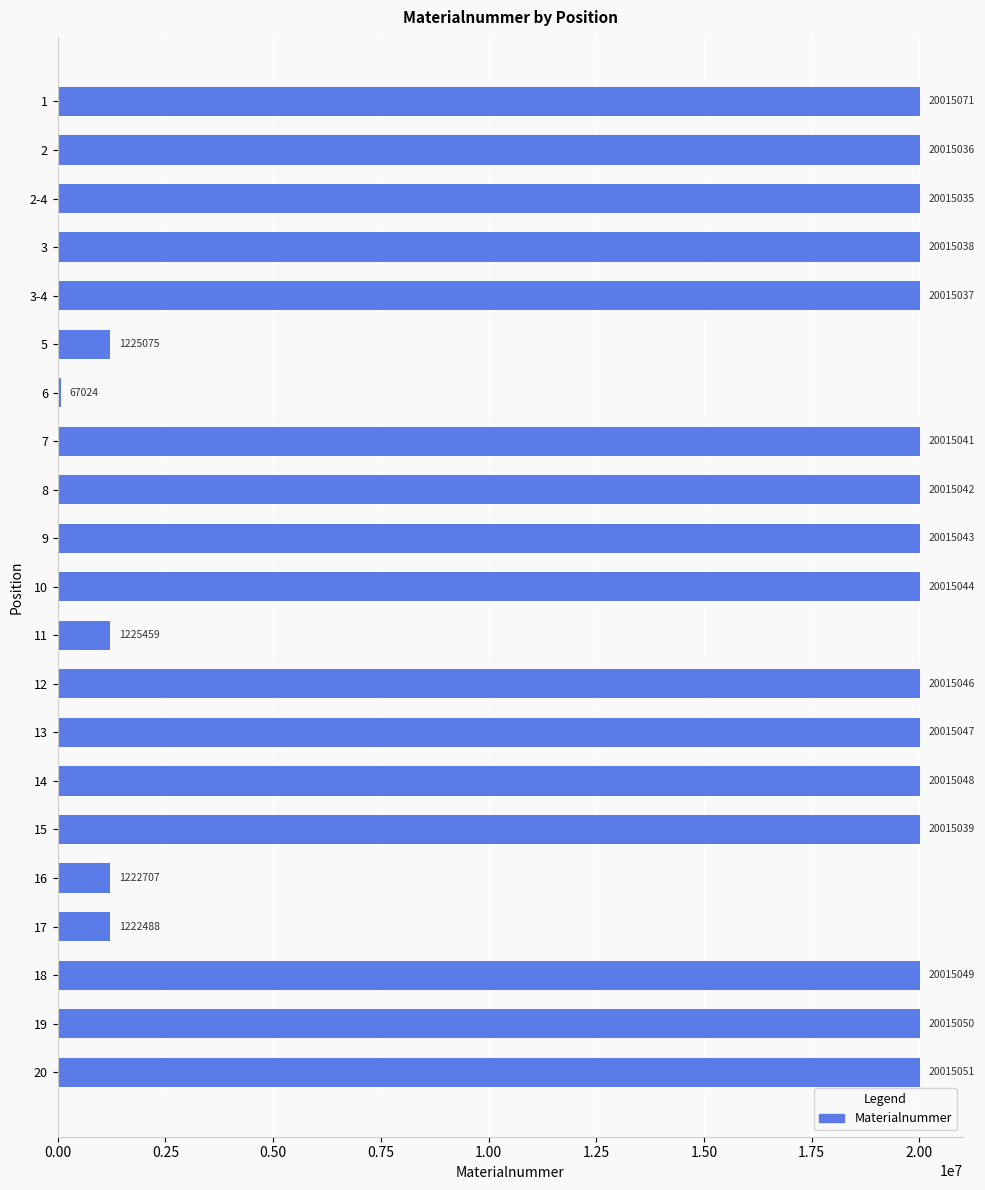

Reading bottom to top, list all the values displayed in this chart.

20015051	20015050	20015049	1222488	1222707	20015039	20015048	20015047	20015046	1225459	20015044	20015043	20015042	20015041	67024	1225075	20015037	20015038	20015035	20015036	20015071